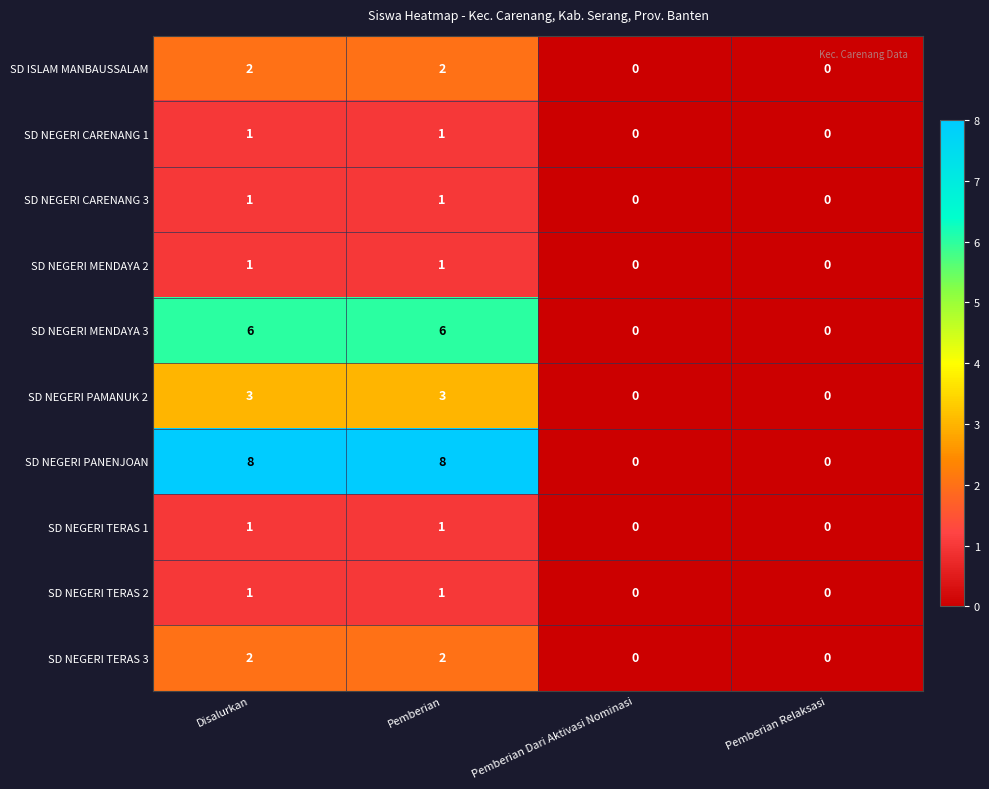

What is the sum of all SD NEGERI PAMANUK 2 values?

6